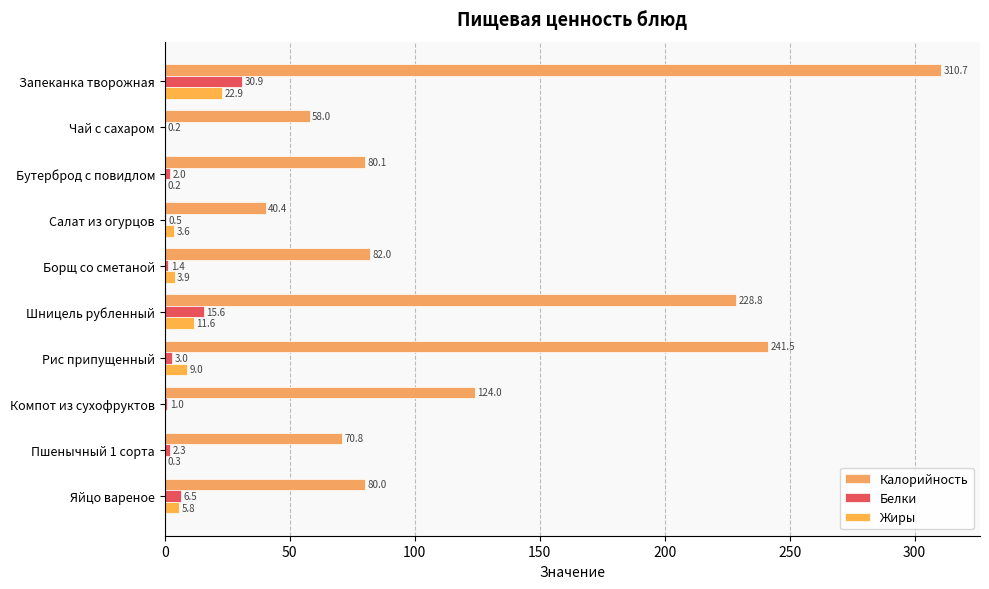

How many categories are shown in the chart?

10